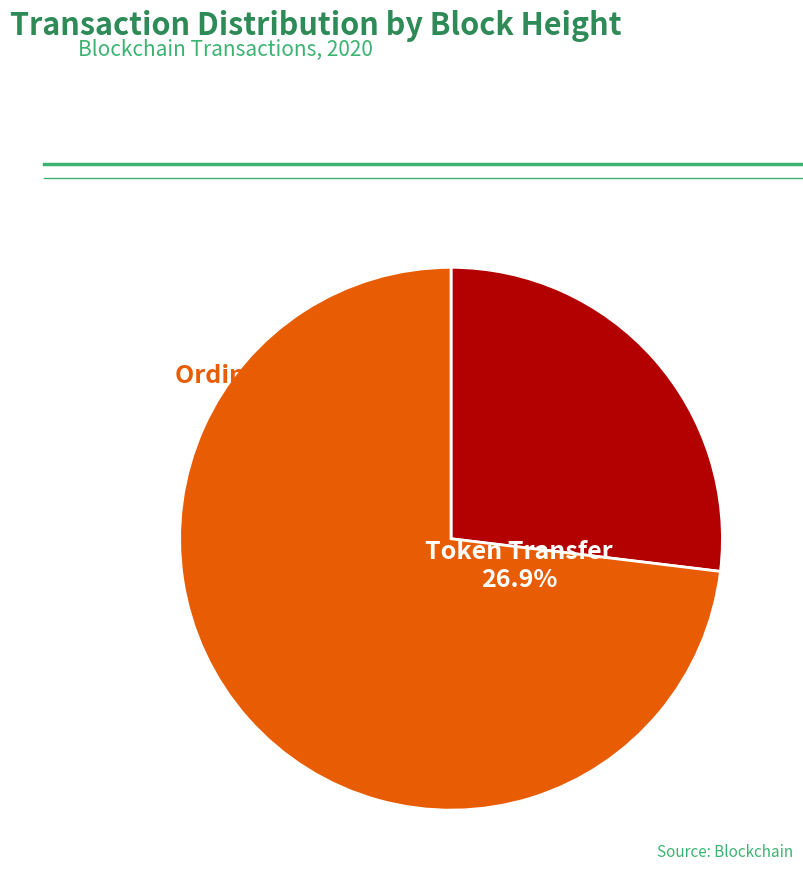

The 819011 slice represents 73% of the pie. True or false?

True